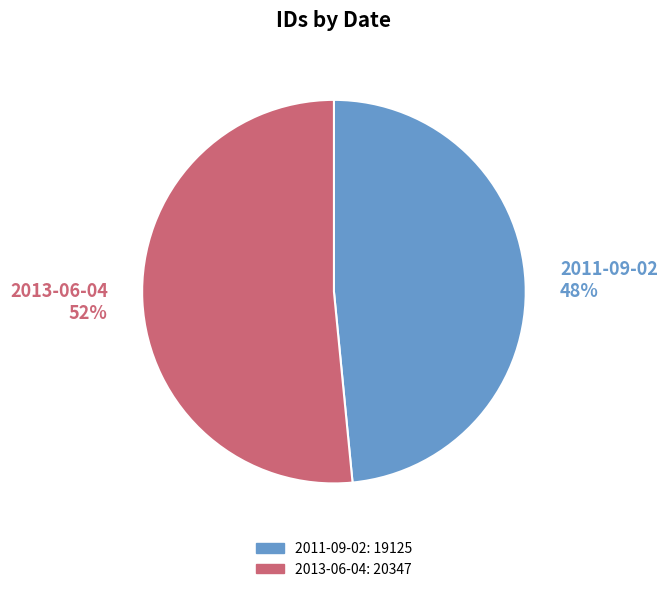

What percentage is the 2011-09-02 slice, to the nearest percent?

48%